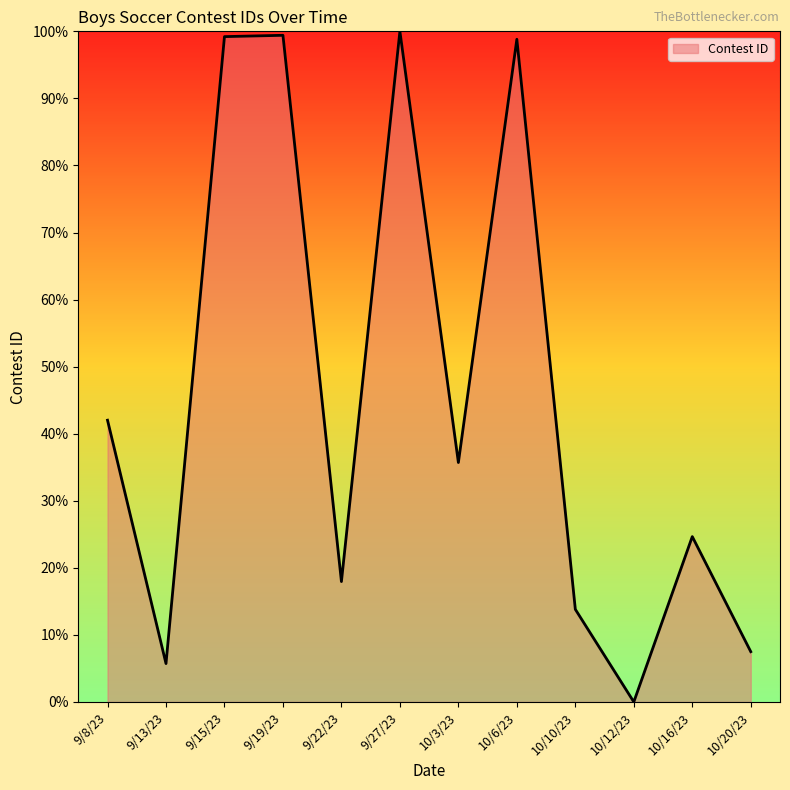

What is the maximum value shown in the chart?

100.0